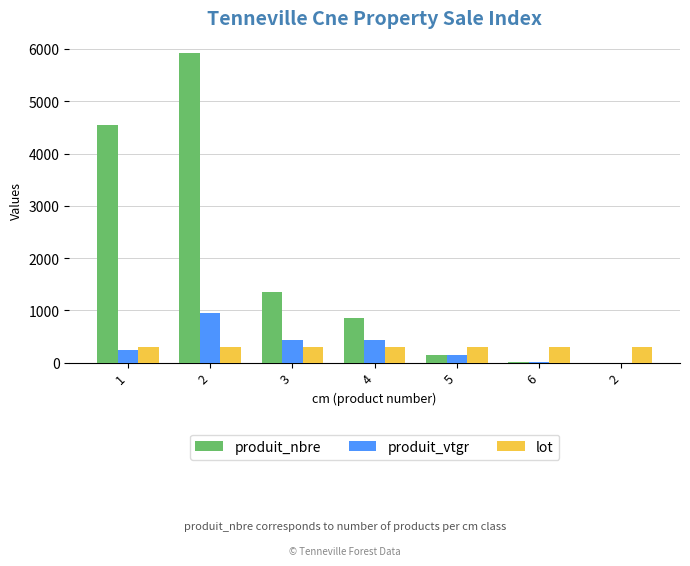

How many groups of bars are there?

7